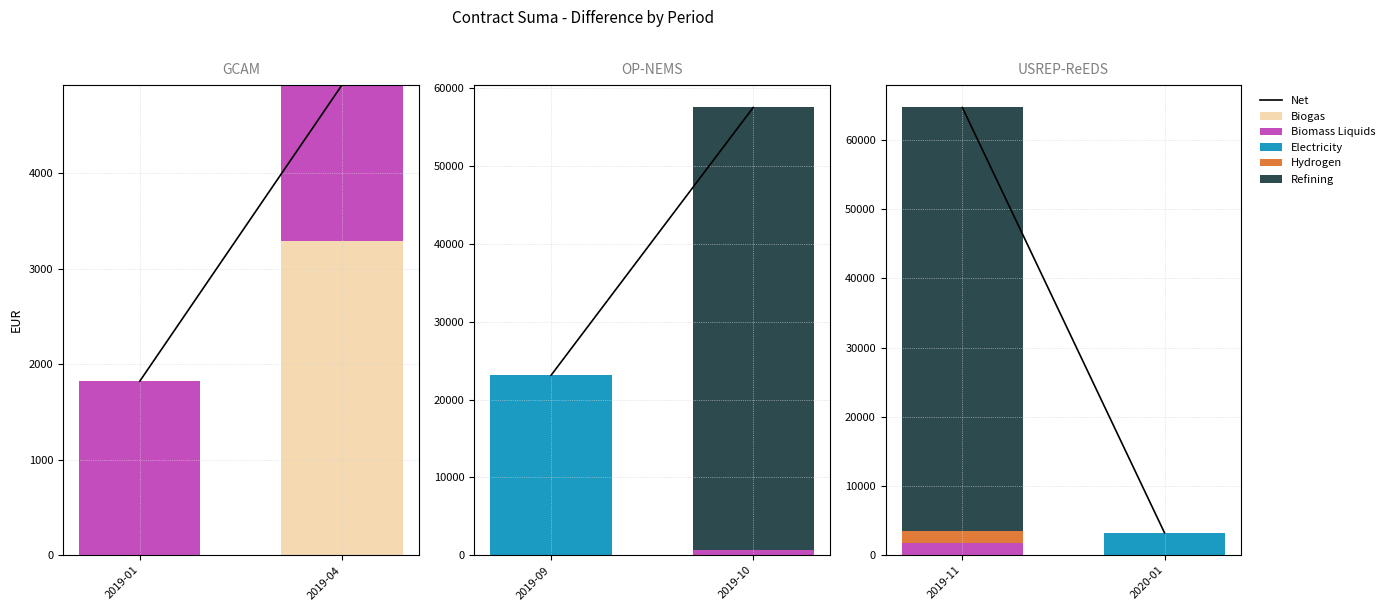

Which label corresponds to the smallest value in the chart?

2019-01